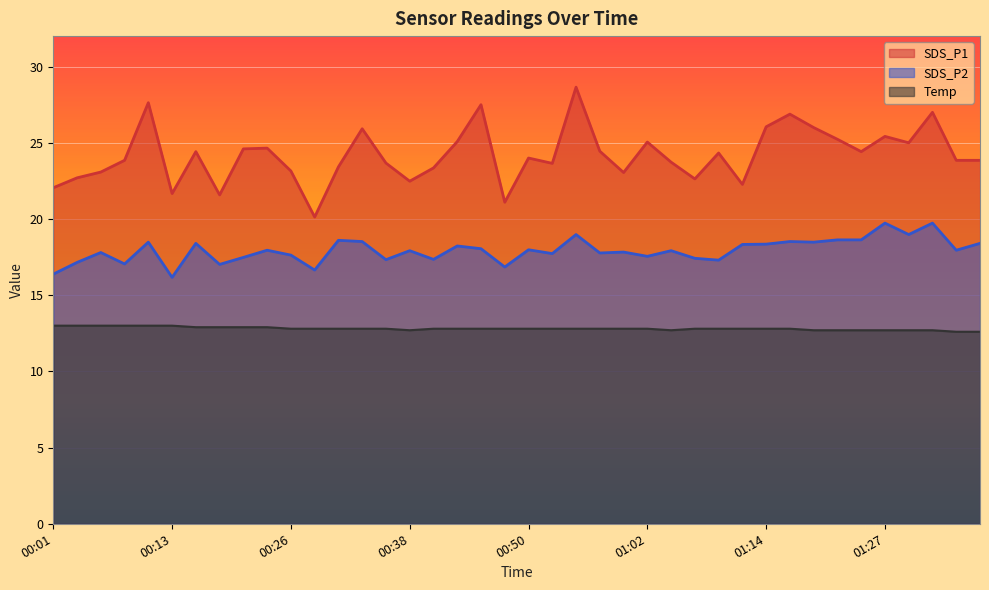

Reading left to right, transcribe all the data shown in this chart.

SDS_P1: 00:01=22.1	00:04=22.7	00:06=23.1	00:08=23.9	00:11=27.6	00:13=21.7	00:16=24.4	00:18=21.6	00:21=24.6	00:23=24.6	00:26=23.1	00:28=20.1	00:30=23.4	00:33=25.9	00:35=23.7	00:38=22.5	00:40=23.4	00:43=25.1	00:45=27.5	00:48=21.1	00:50=24.0	00:52=23.6	00:55=28.6	00:57=24.4	01:00=23.1	01:02=25.1	01:05=23.7	01:07=22.6	01:10=24.3	01:12=22.3	01:14=26.1	01:17=26.9	01:19=26.0	01:22=25.2	01:24=24.4	01:27=25.4	01:29=25.0	01:32=27.0	01:34=23.9	01:36=23.9
SDS_P2: 00:01=16.4	00:04=17.1	00:06=17.8	00:08=17.1	00:11=18.5	00:13=16.2	00:16=18.4	00:18=17.0	00:21=17.5	00:23=17.9	00:26=17.6	00:28=16.6	00:30=18.6	00:33=18.5	00:35=17.3	00:38=17.9	00:40=17.4	00:43=18.2	00:45=18.1	00:48=16.9	00:50=18.0	00:52=17.7	00:55=19.0	00:57=17.8	01:00=17.8	01:02=17.6	01:05=17.9	01:07=17.4	01:10=17.3	01:12=18.3	01:14=18.4	01:17=18.5	01:19=18.5	01:22=18.6	01:24=18.6	01:27=19.7	01:29=19.0	01:32=19.7	01:34=17.9	01:36=18.4
Temp: 00:01=13.0	00:04=13.0	00:06=13.0	00:08=13.0	00:11=13.0	00:13=13.0	00:16=12.9	00:18=12.9	00:21=12.9	00:23=12.9	00:26=12.8	00:28=12.8	00:30=12.8	00:33=12.8	00:35=12.8	00:38=12.7	00:40=12.8	00:43=12.8	00:45=12.8	00:48=12.8	00:50=12.8	00:52=12.8	00:55=12.8	00:57=12.8	01:00=12.8	01:02=12.8	01:05=12.7	01:07=12.8	01:10=12.8	01:12=12.8	01:14=12.8	01:17=12.8	01:19=12.7	01:22=12.7	01:24=12.7	01:27=12.7	01:29=12.7	01:32=12.7	01:34=12.6	01:36=12.6